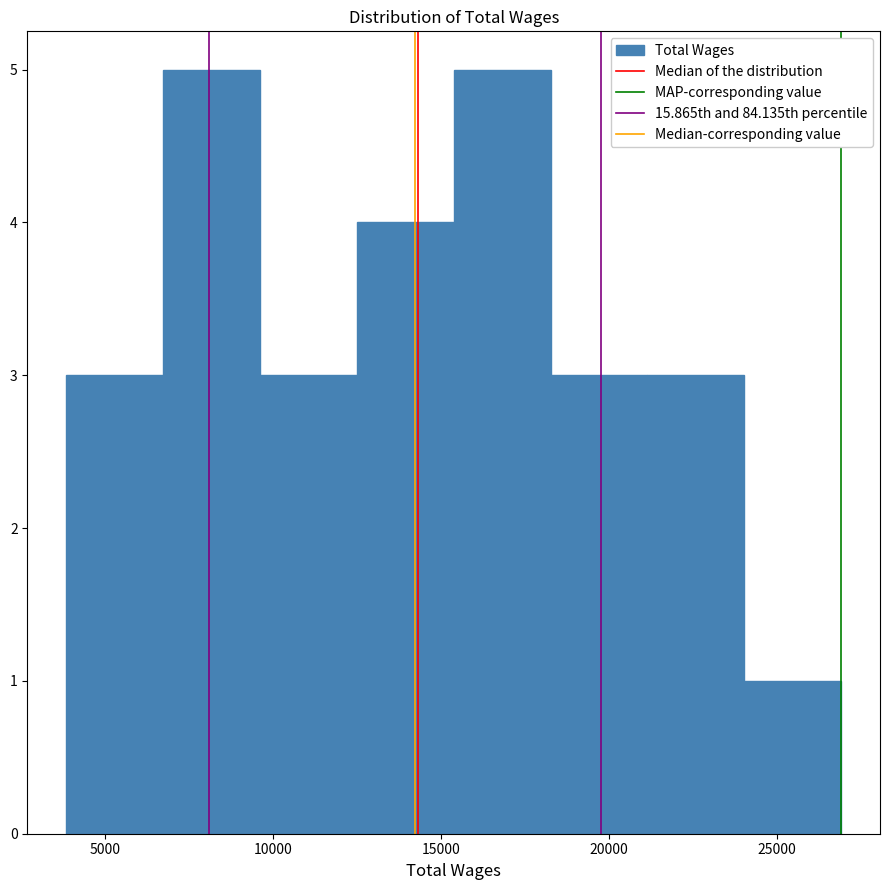

Reading left to right, transcribe this chart: for each bar, give the range it covers on the x-axis and its height. Neither the bar edges nor the heights are printed on the chart, so give them approximately, as read against the axes.

4000 to 6500: 3
6500 to 9500: 5
9500 to 12500: 3
12500 to 15500: 4
15500 to 18500: 5
18500 to 21000: 3
21000 to 24000: 3
24000 to 27000: 1